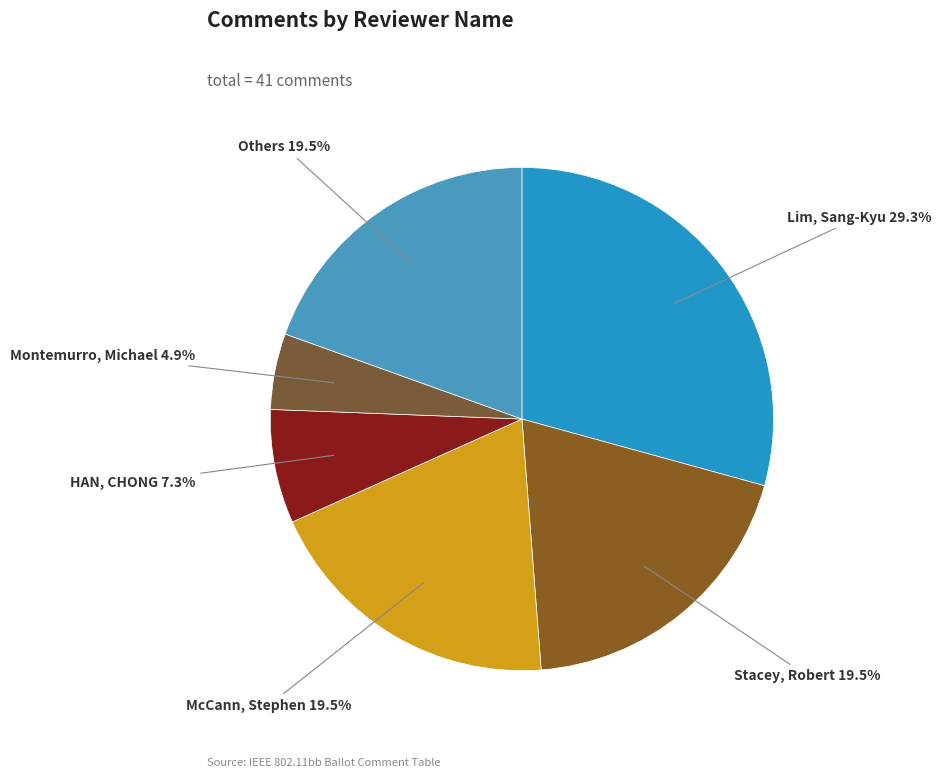

True or false: Lim, Sang-Kyu accounts for 16% of the total.

False